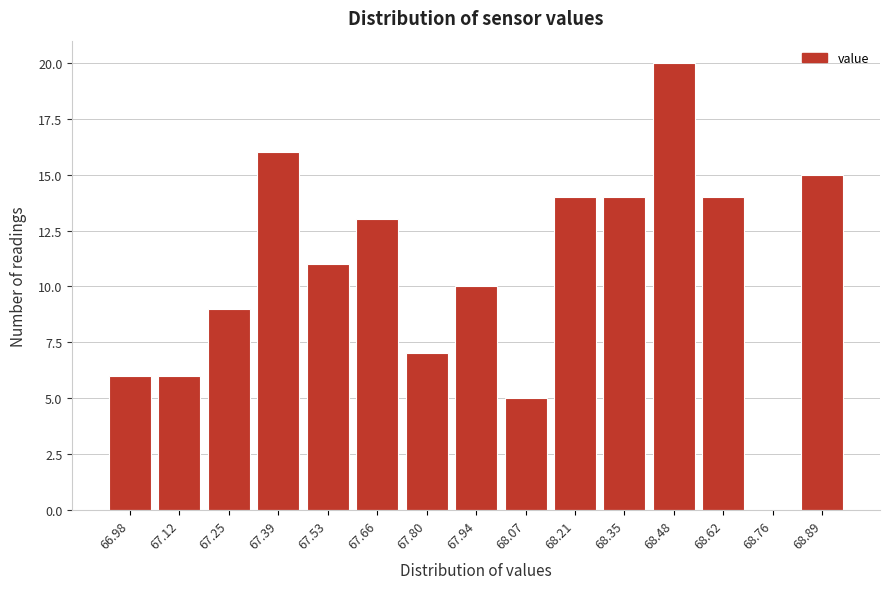

Reading left to right, list all the values displayed in this chart.

66.98=6	67.12=6	67.25=9	67.39=16	67.53=11	67.66=13	67.80=7	67.94=10	68.07=5	68.21=14	68.35=14	68.48=20	68.62=14	68.76=0	68.89=15